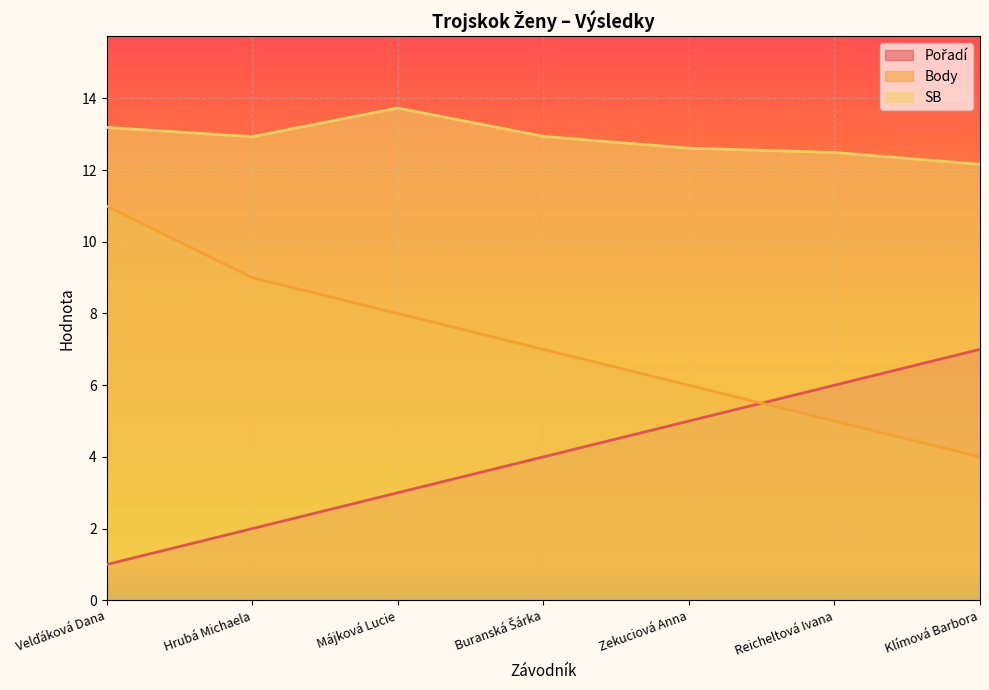

How many lines are shown in the chart?

3